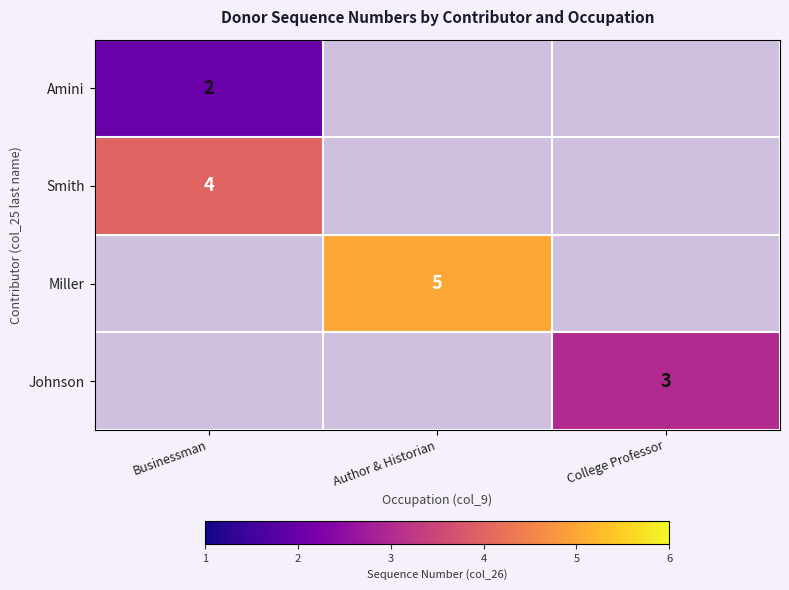

The value of Amini at Businessman is 1. True or false?

False